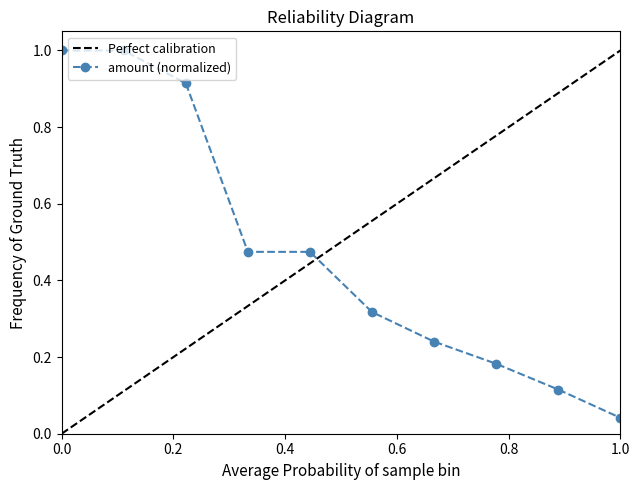

Read the amount (normalized) value at 0.0.

1.0